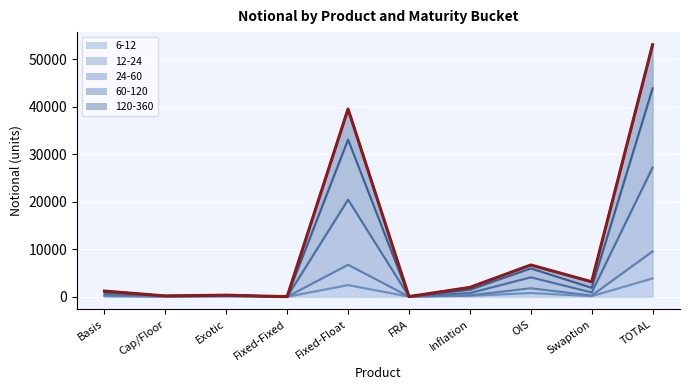

At which label does 60-120 reach its minimum?

Fixed-Fixed